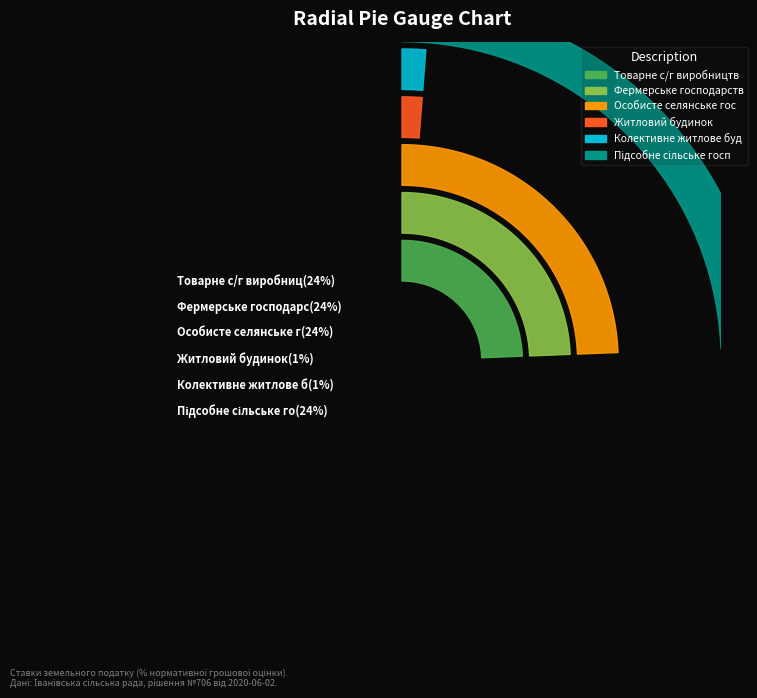

What percentage is NOT represented by Для ведення фермерського господарства?

75.6%